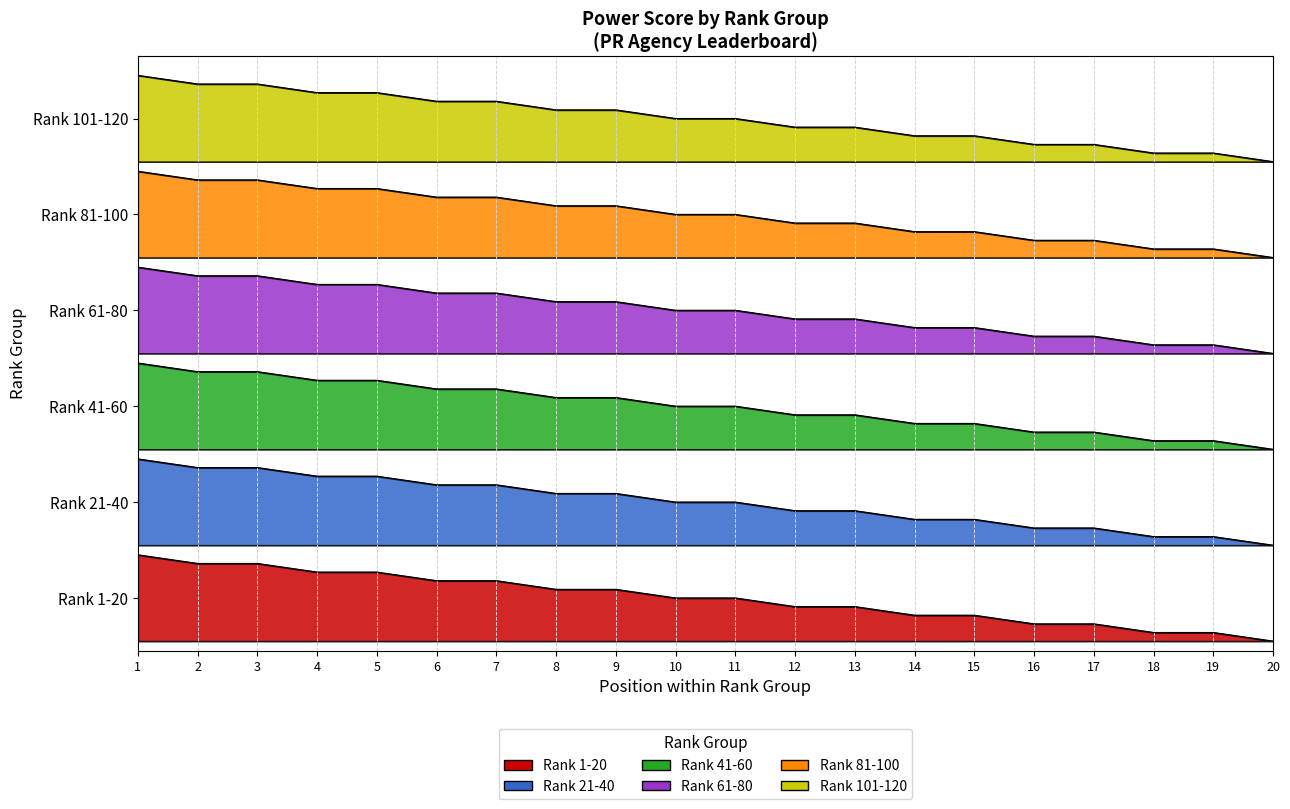

How many values in the Rank 1-20 series exceed 4?

11